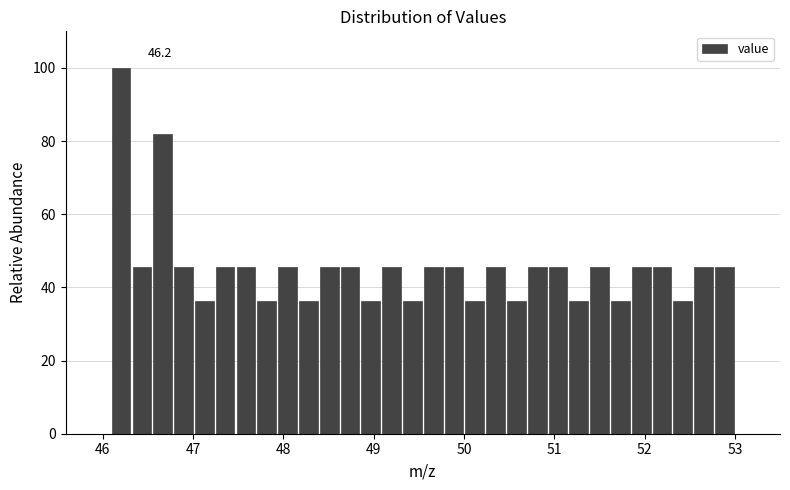

Around what value on the x-axis is the tallest bar? Give the approximate position of its centre, as read against the axis.

46.2